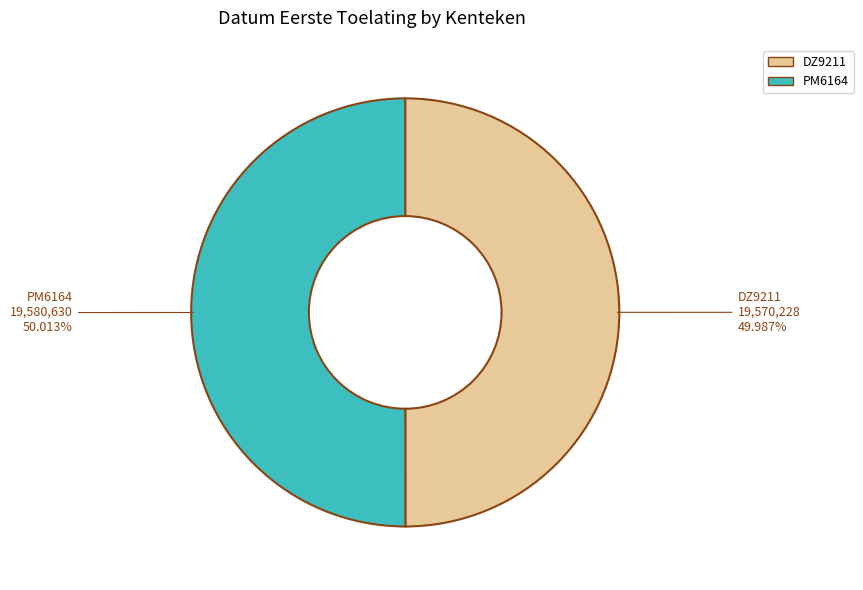

How many segments does this pie chart have?

2